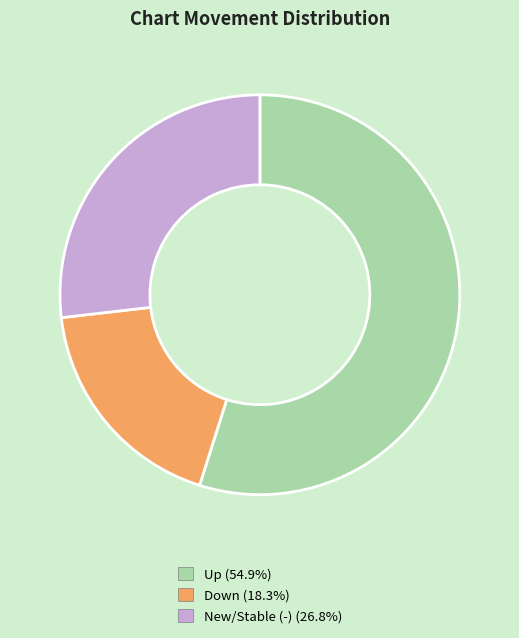

Does any single category account for the majority?

Yes